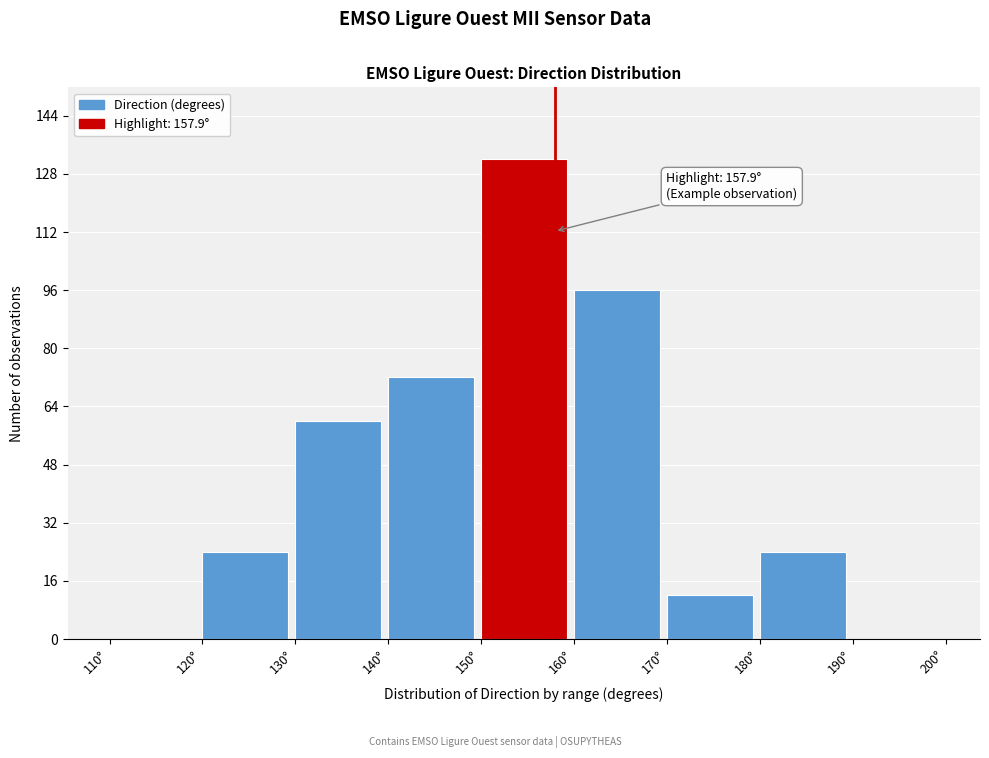

Over which range of the x-axis is the bar tallest?

150 to 160